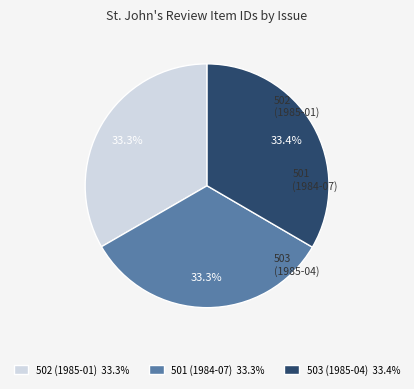

Is the sum of 501 (1984-07) and 502 (1985-01) greater than half?

Yes